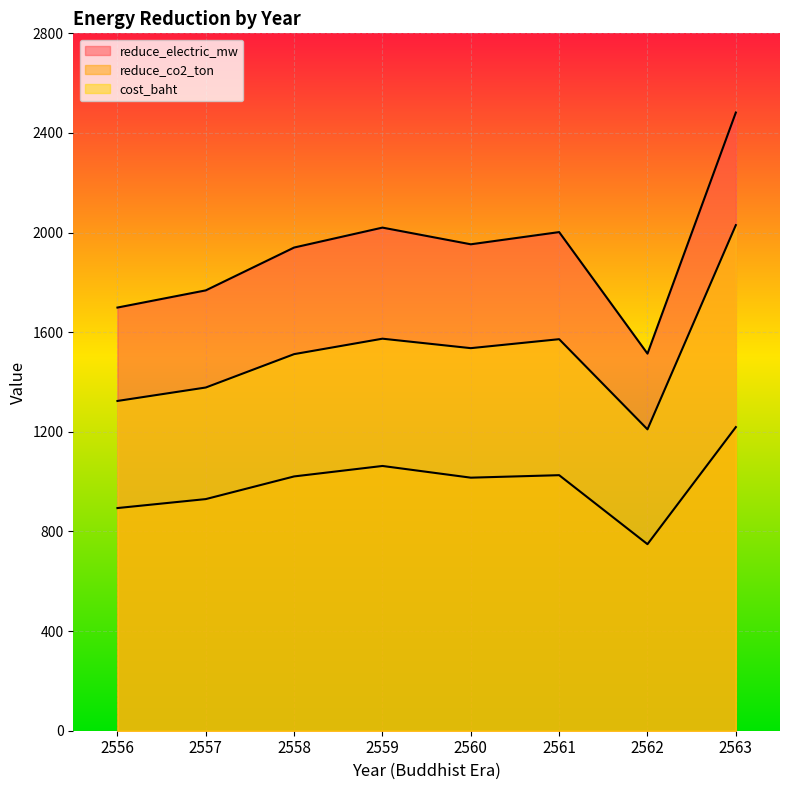

At which category does the chart reach its peak across all series?

2563